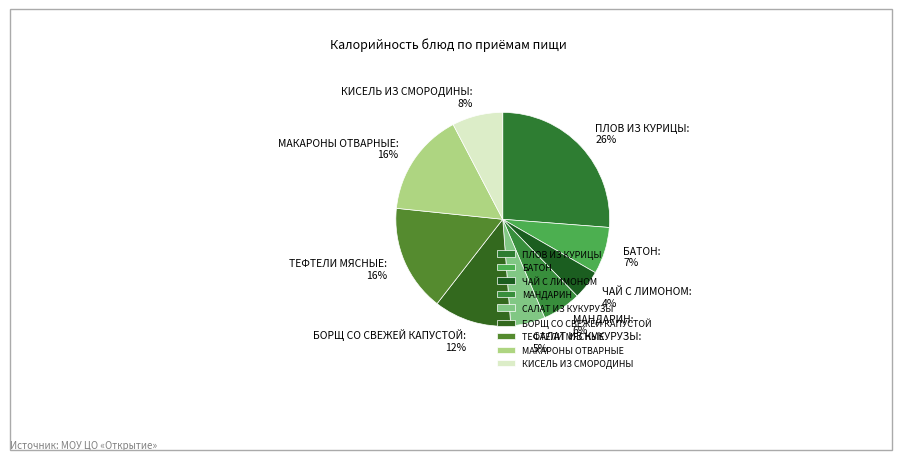

Which category has the biggest portion of the pie?

ПЛОВ ИЗ КУРИЦЫ